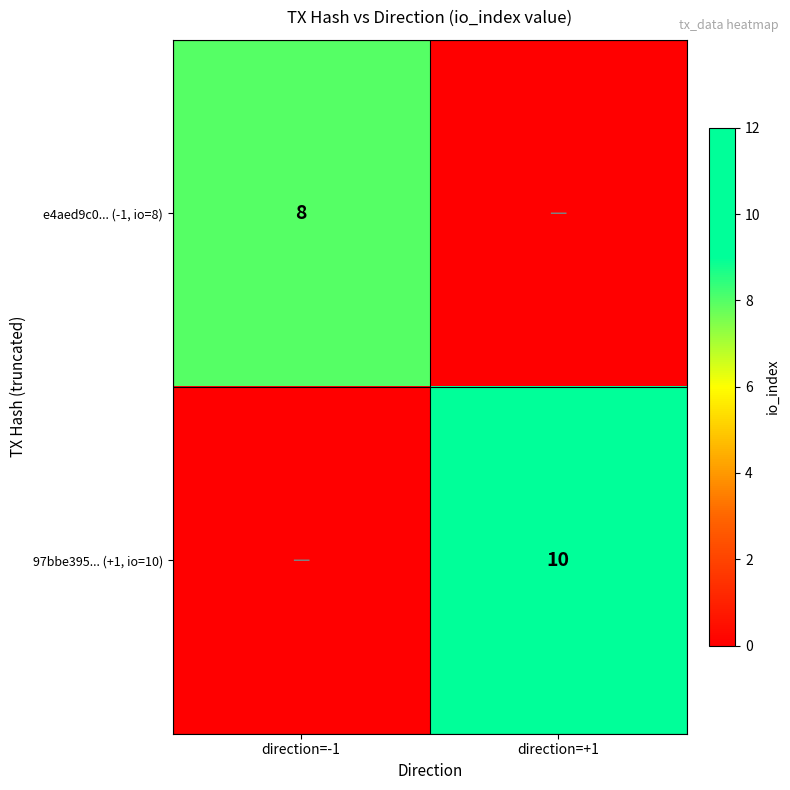

True or false: e4aed9c0... (-1, io=8) has a value of 4 at direction=-1.

False